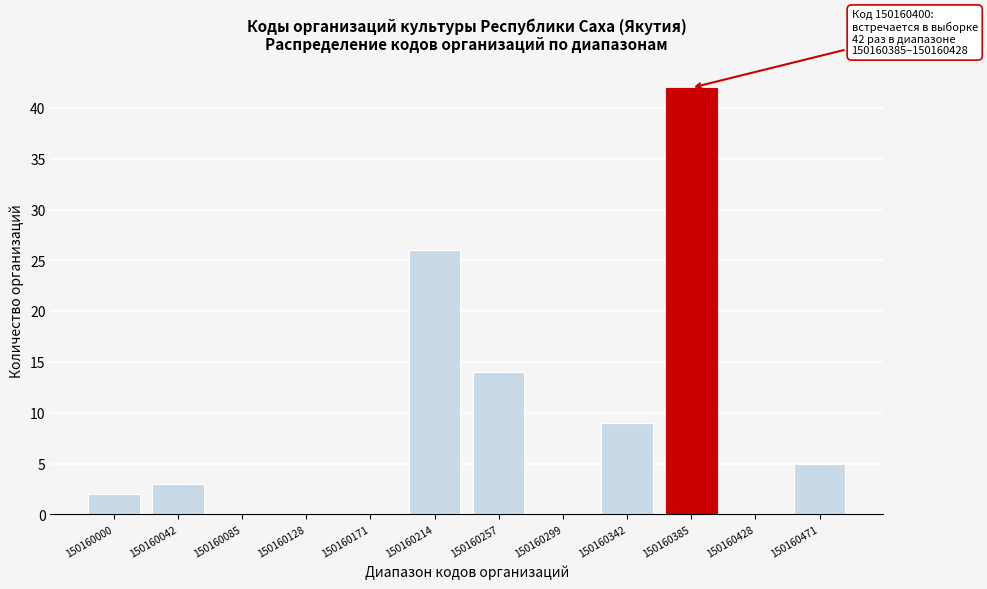

Reading left to right, extract all data points from this chart.

150160000=2	150160042=3	150160085=0	150160128=0	150160171=0	150160214=26	150160257=14	150160299=0	150160342=9	150160385=42	150160428=0	150160471=5